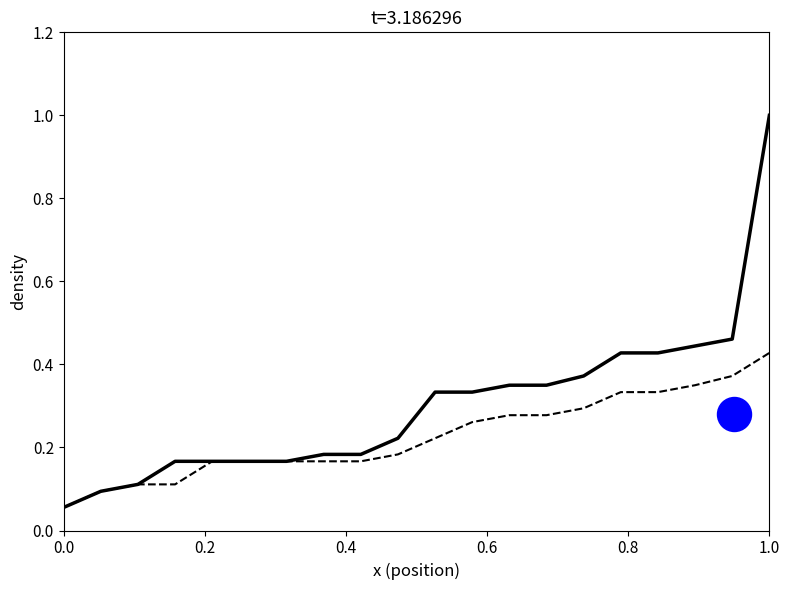

At which category is the sum across all series the highest?

1.0